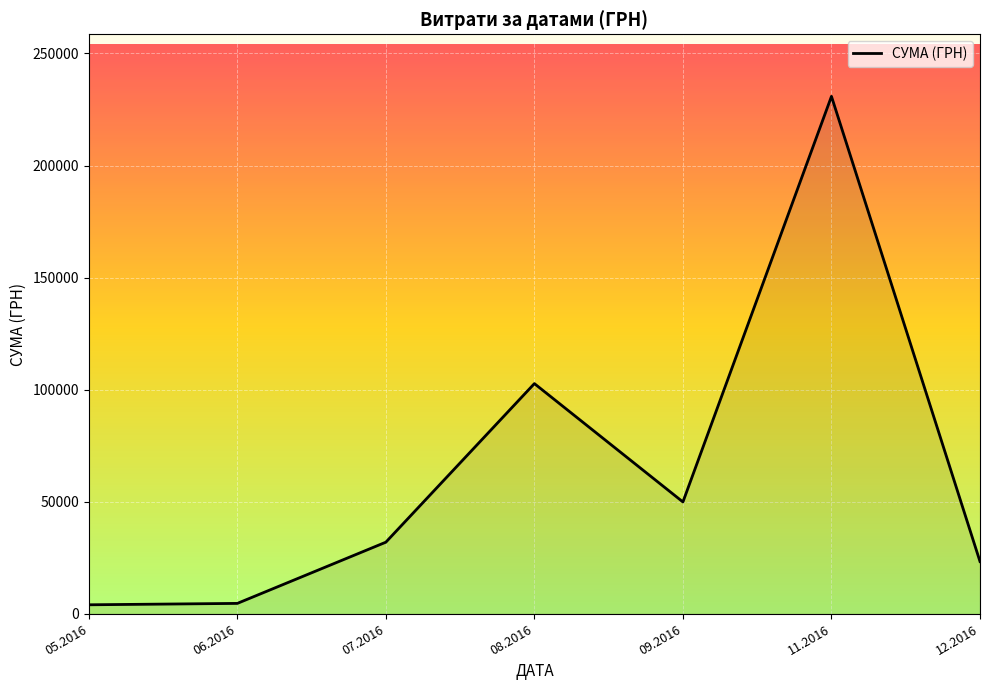

What is the sum of all values?

447312.2